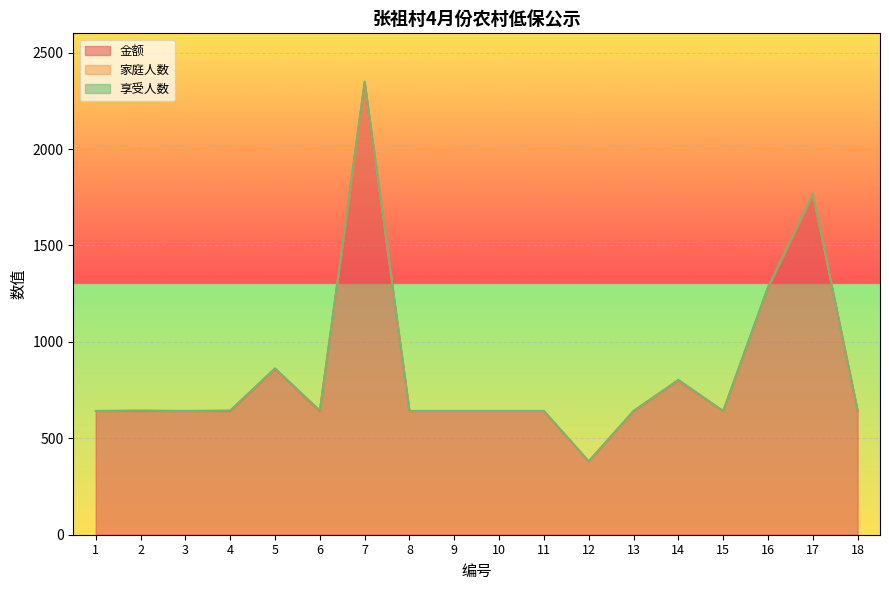

Reading left to right, what are all the values shown in this chart?

金额: 641	641	641	641	860	641	2344	641	641	641	641	380	641	800	641	1282	1763	641
家庭人数: 1	3	1	3	2	3	4	1	1	1	1	1	1	2	1	2	3	3
享受人数: 1	1	1	1	2	1	4	1	1	1	1	1	1	2	1	2	3	1